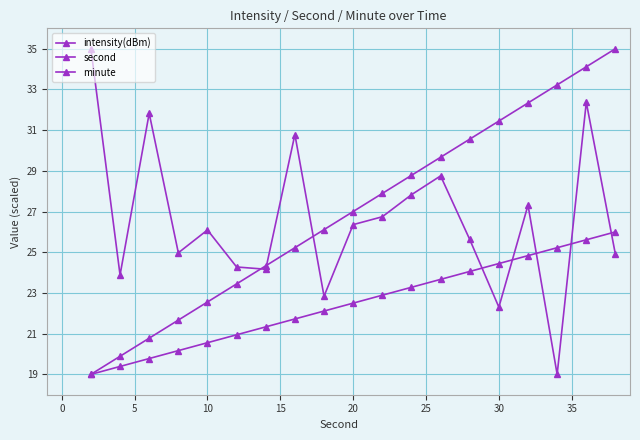

Is this an area chart (filled region under the line)?

No